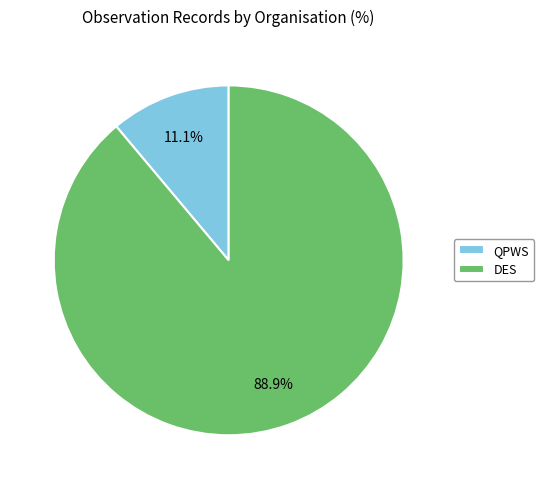

Which slice is the smallest?

QPWS